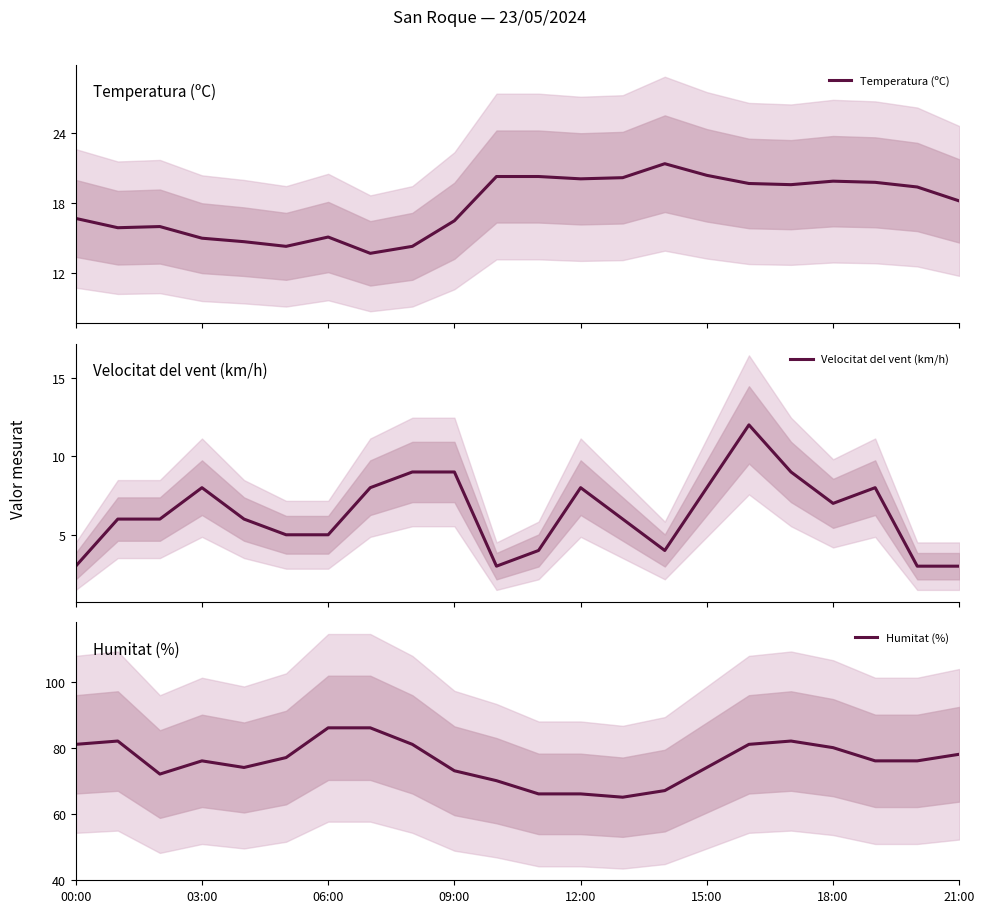

True or false: Humitat (%) and Temperatura (ºC) intersect in this chart.

False